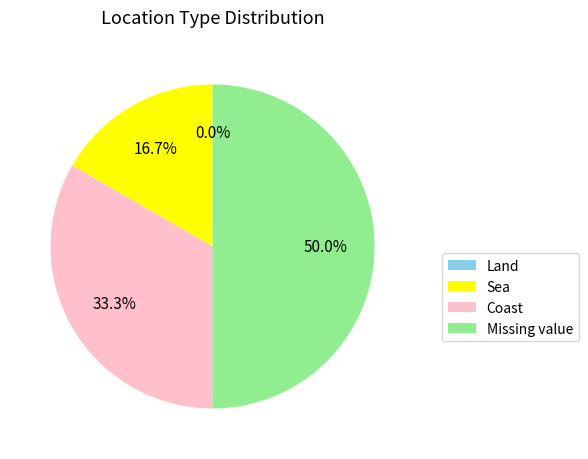

True or false: Sea accounts for 17% of the total.

True